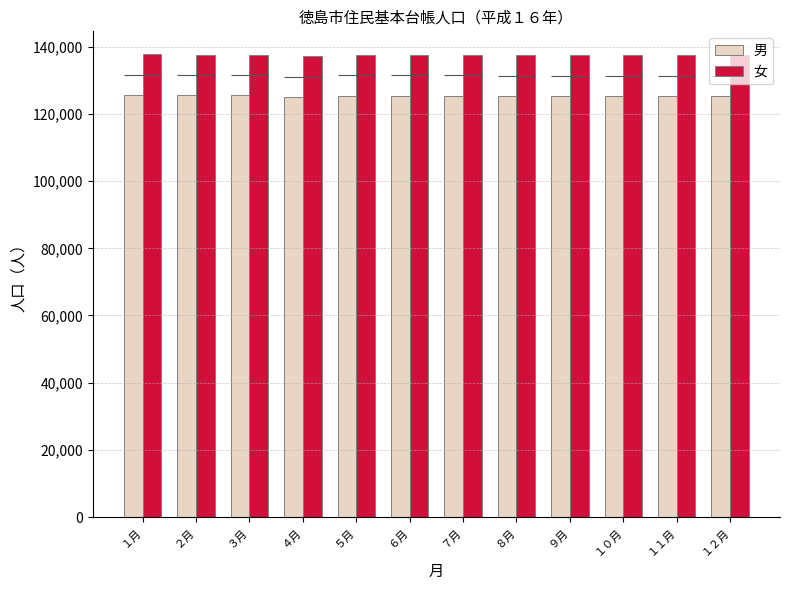

Is it true that 男 equals 125400 at ６月?

True